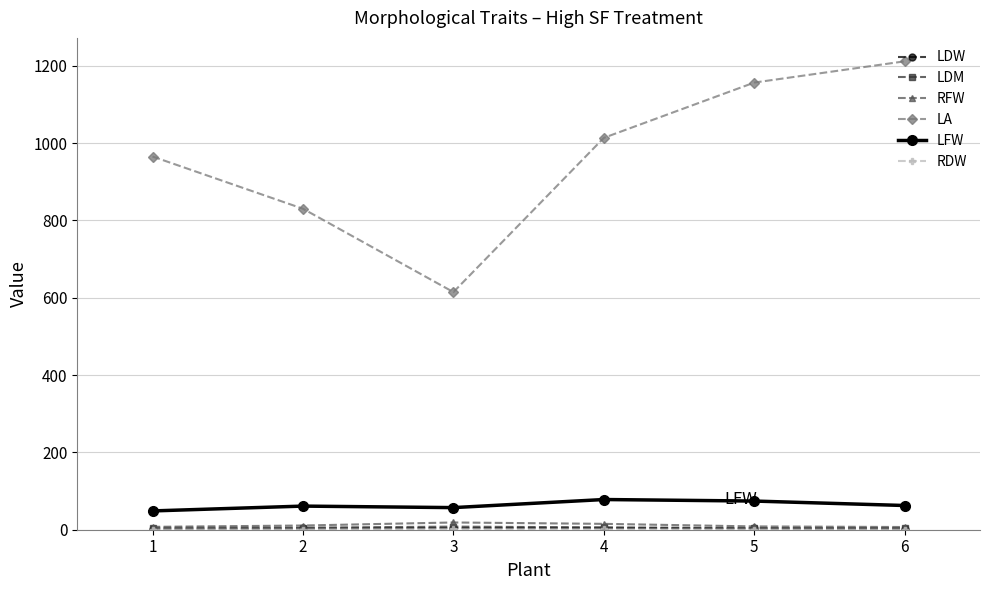

Which series has the largest range (max minus min)?

LA